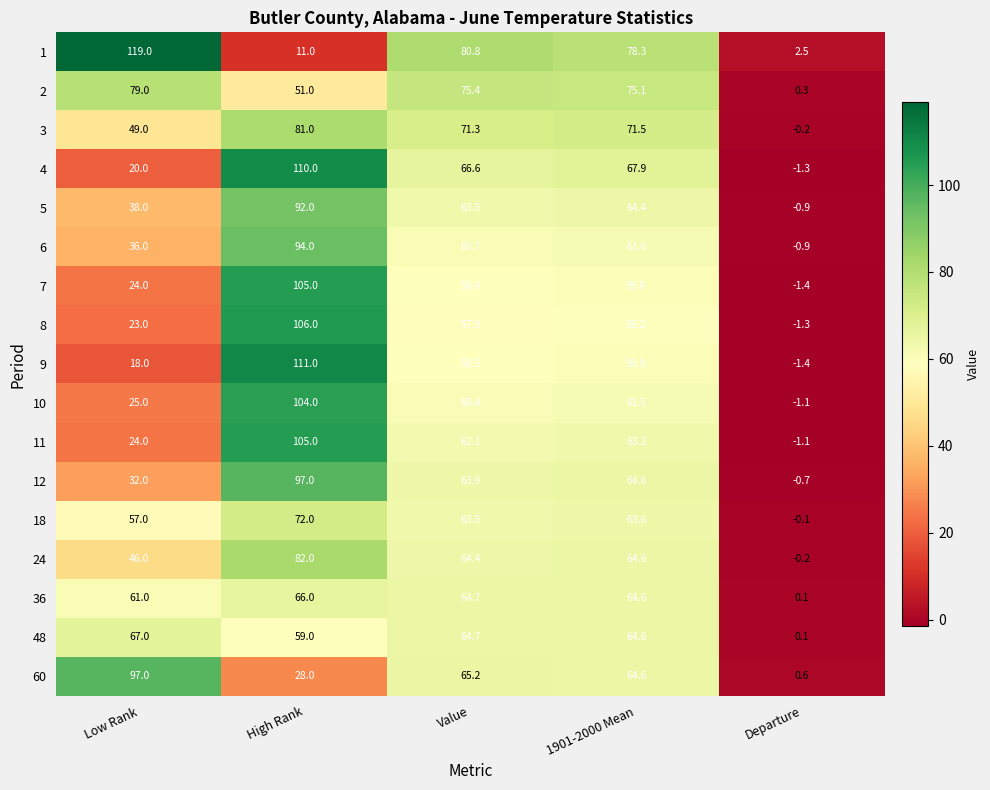

What is the sum of the 3 values at Departure and High Rank?

80.8